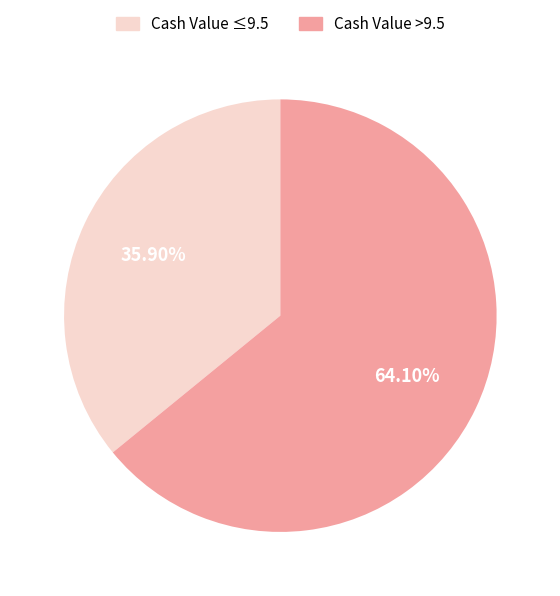

Count the number of slices in the pie.

2